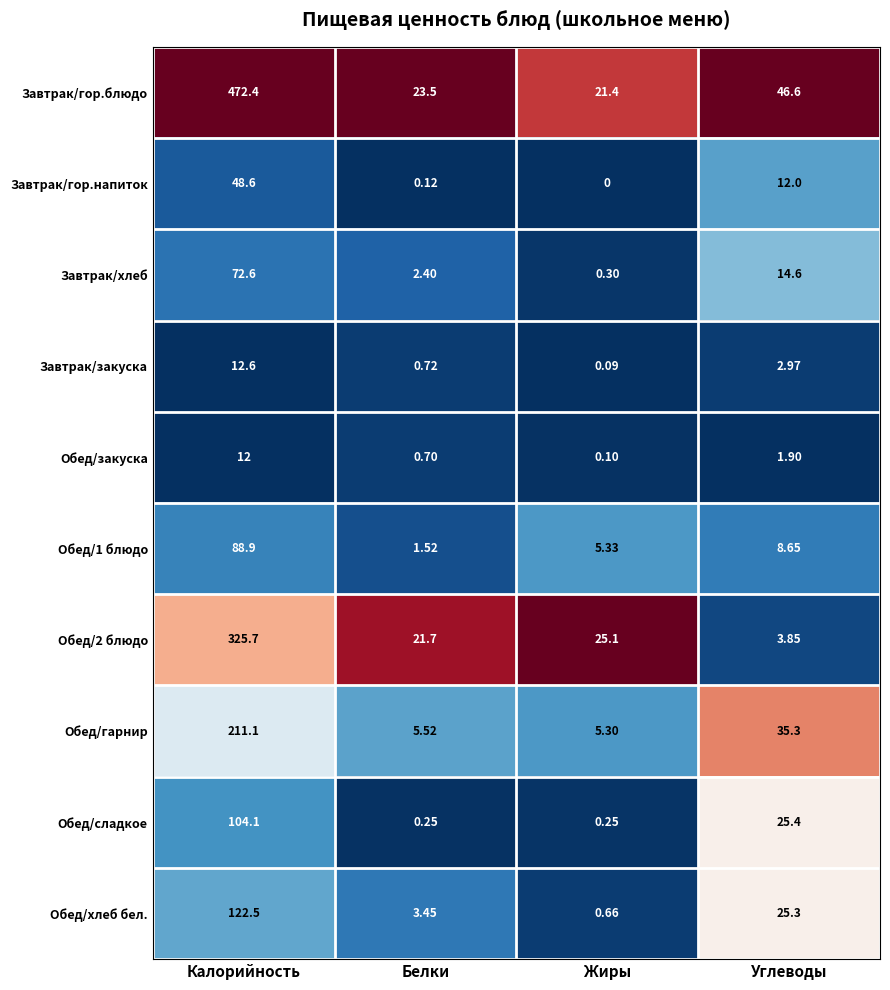

At how many categories does at least one series exceed 0?

4